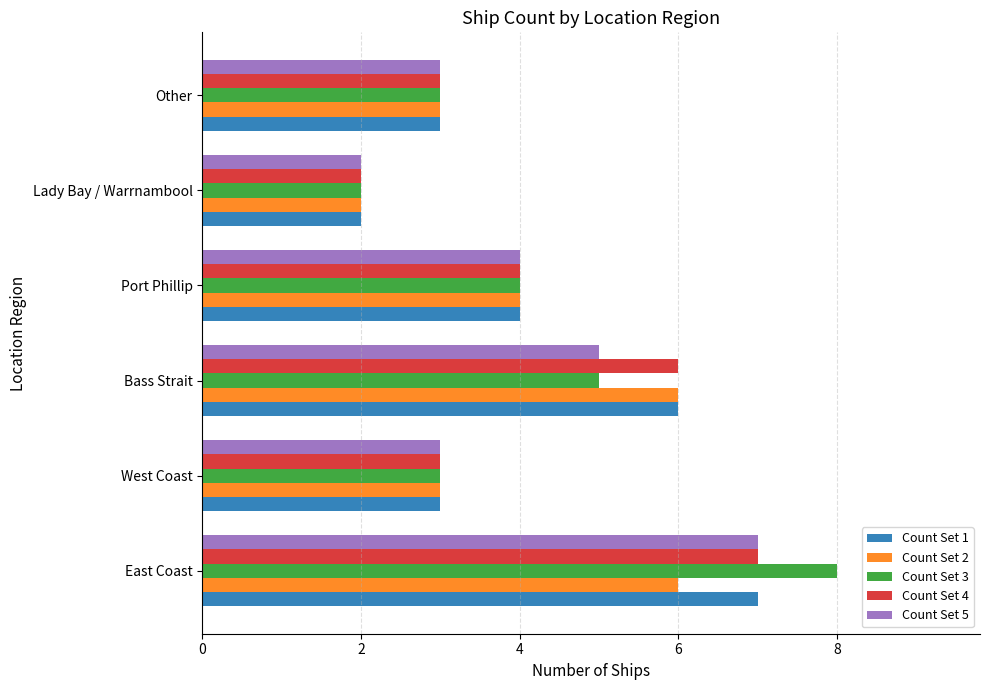

What is the sum of all Count Set 5 values?

24